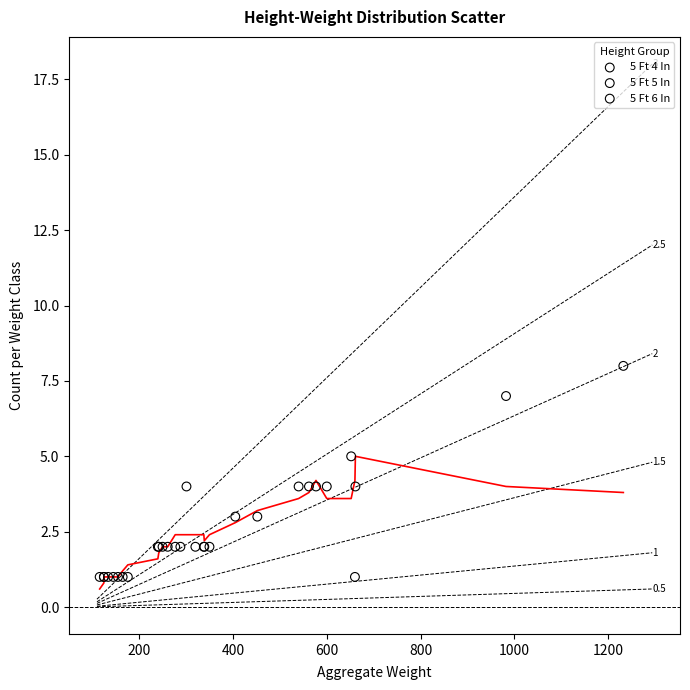

Which series contains the highest Y value?

5 Ft 4 In